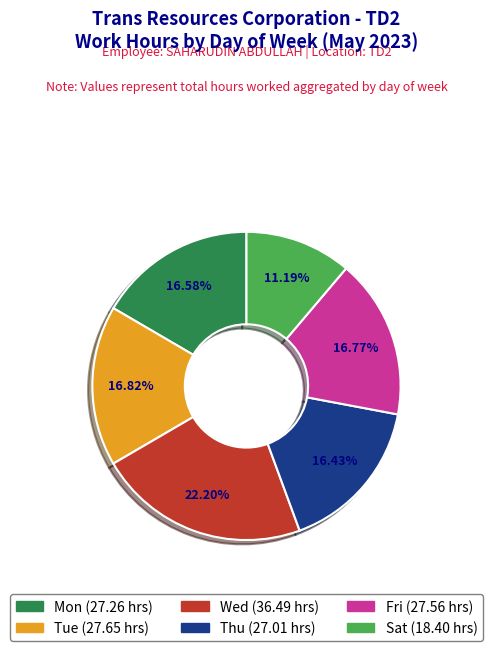

Approximately how many times larger is the value at Wed compared to Mon?

1.3